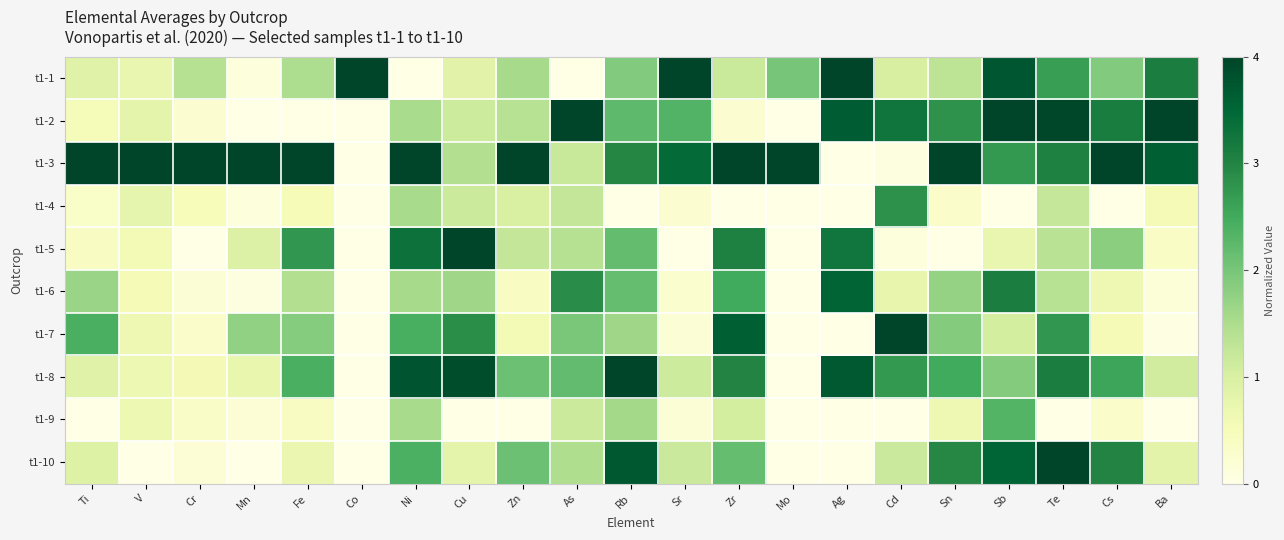

How many data points does each series have?

21